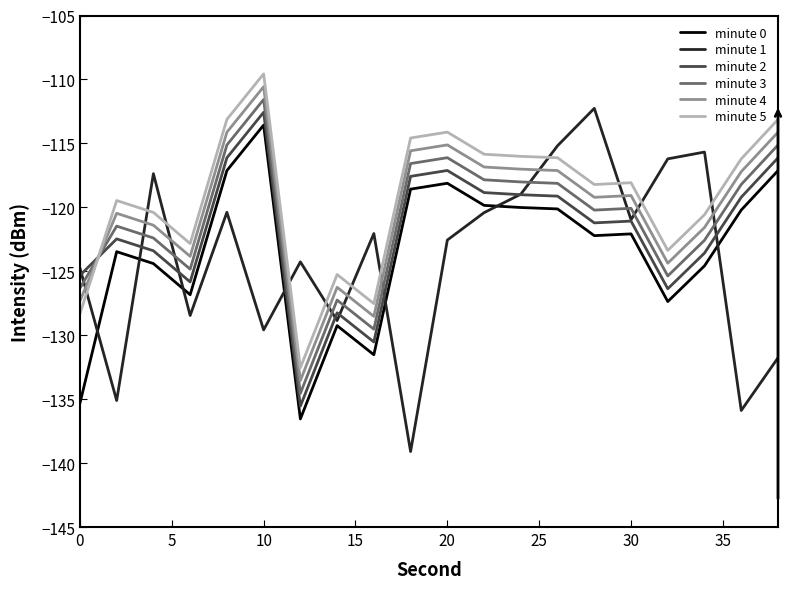

True or false: minute 0 and minute 4 intersect in this chart.

False